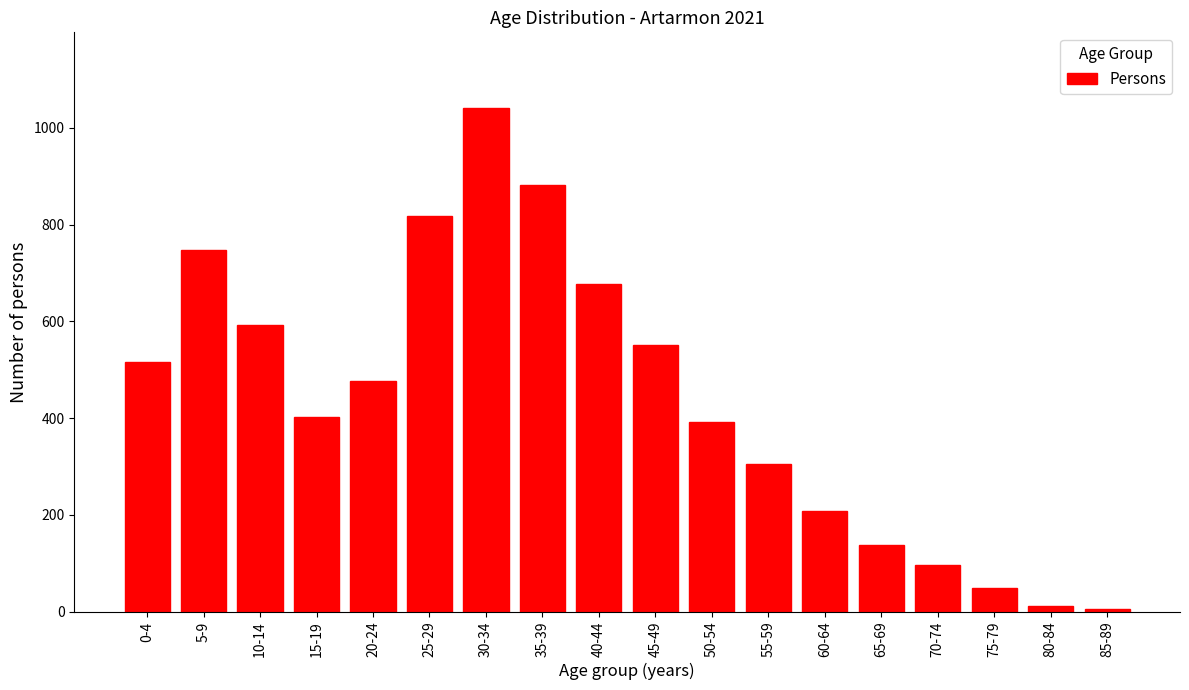

Reading left to right, list all the values displayed in this chart.

0-4=517	5-9=747	10-14=593	15-19=402	20-24=477	25-29=817	30-34=1041	35-39=881	40-44=677	45-49=552	50-54=393	55-59=306	60-64=208	65-69=138	70-74=96	75-79=50	80-84=12	85-89=5